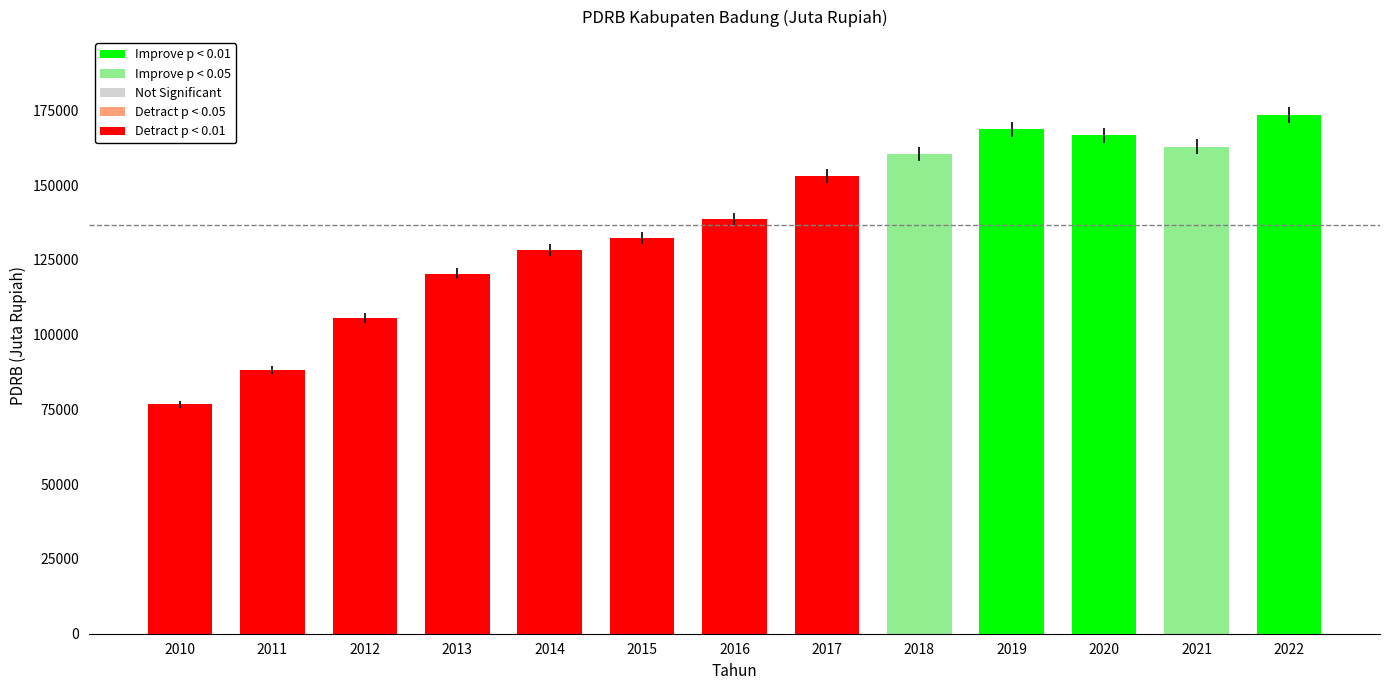

List the labels in order of value, largest first.

2022, 2019, 2020, 2021, 2018, 2017, 2016, 2015, 2014, 2013, 2012, 2011, 2010